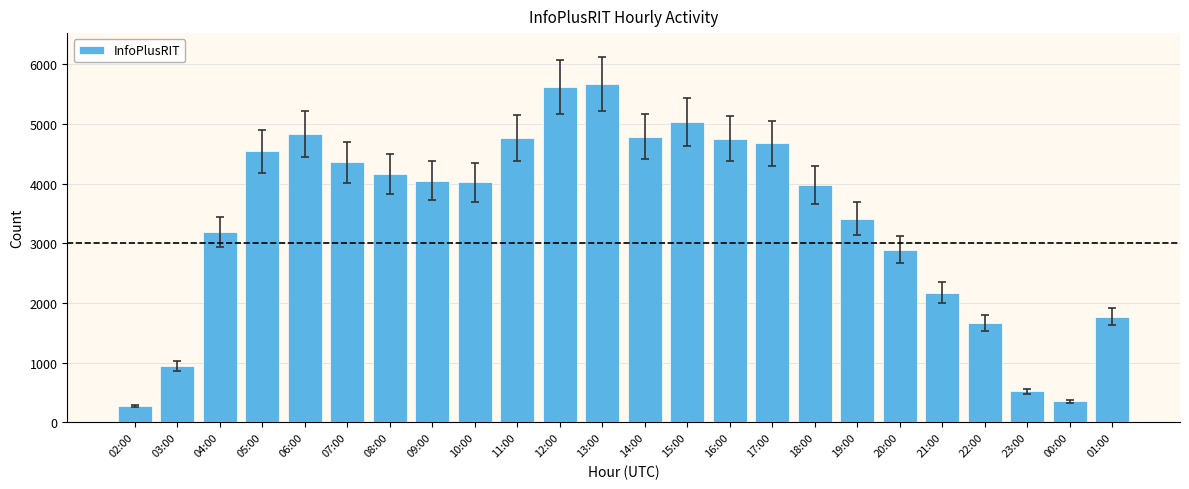

Is it true that the value at 16:00 is 4756?

True